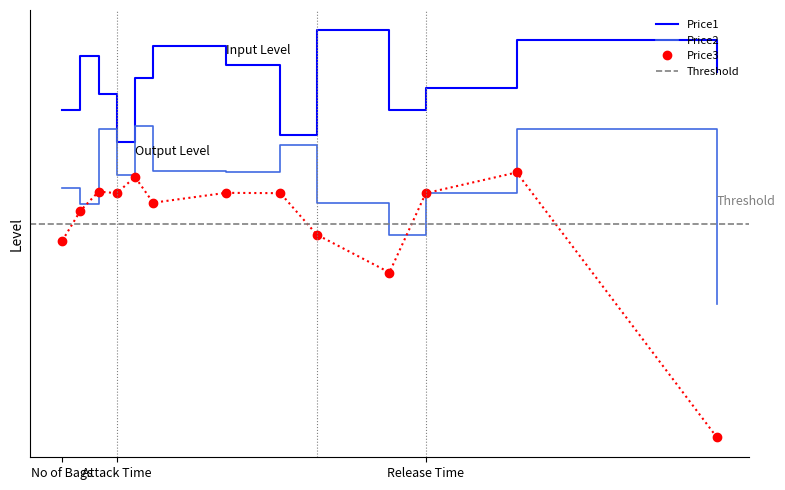

What is the difference between the highest and lowest values at 6?

982